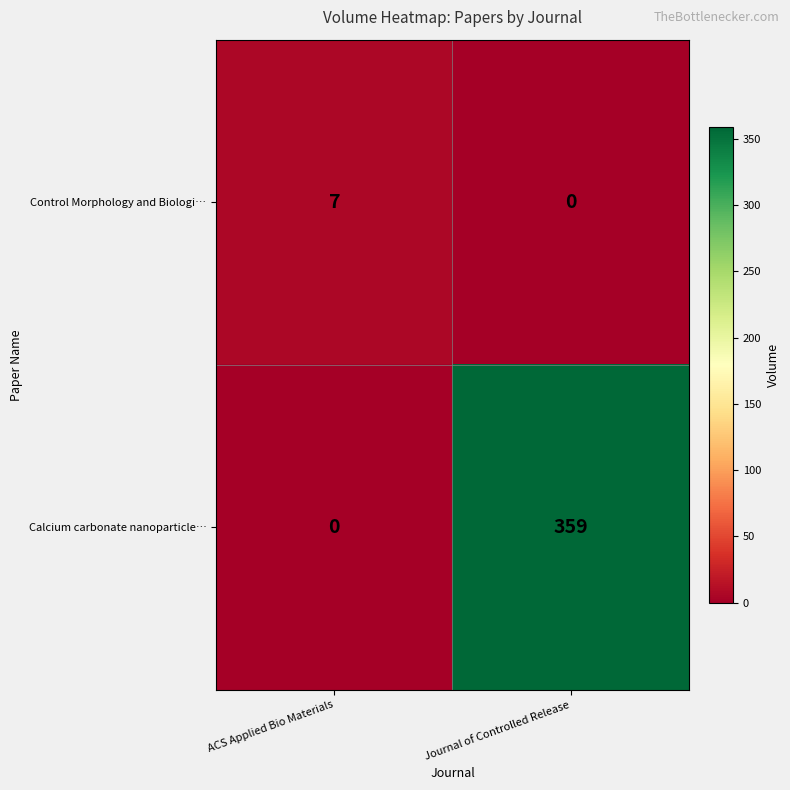

What is the difference between the Control Morphology and Biologi… values at ACS Applied Bio Materials and Journal of Controlled Release?

7